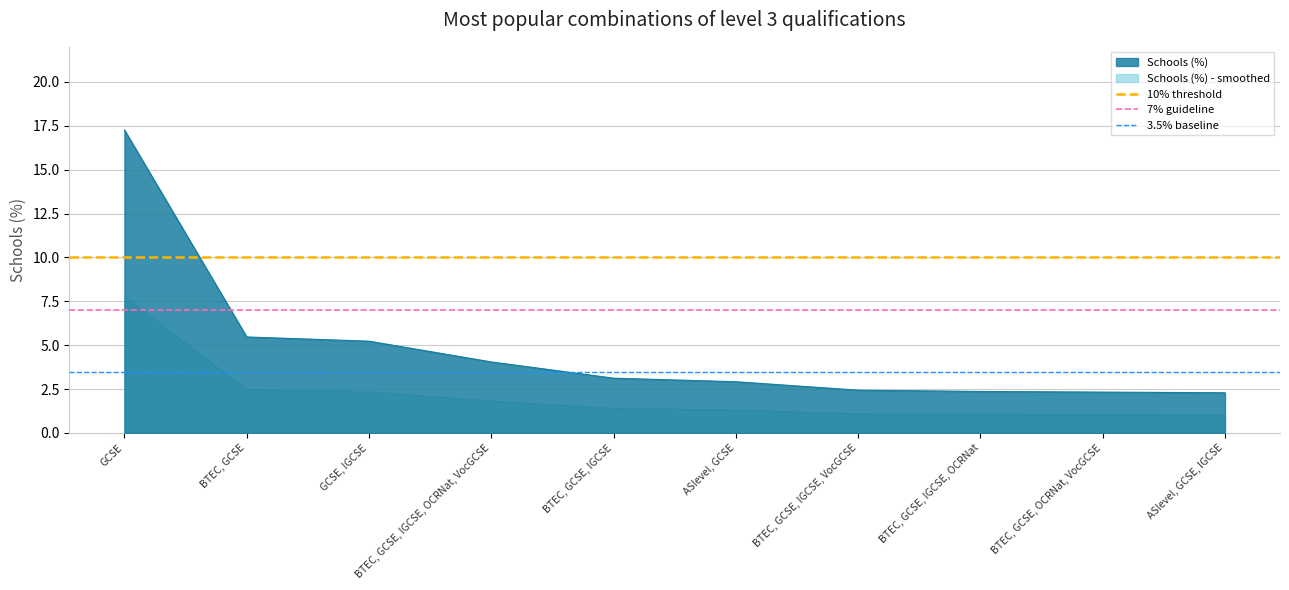

Which category has the highest value in the Schools (%) - smoothed series?

GCSE